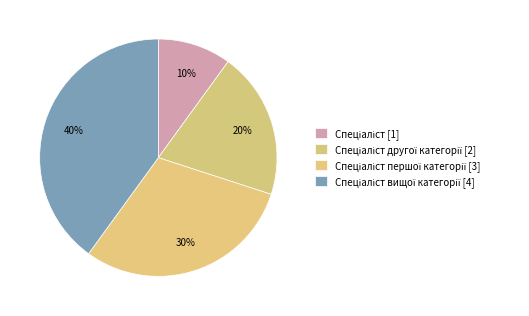

How many segments does this pie chart have?

4